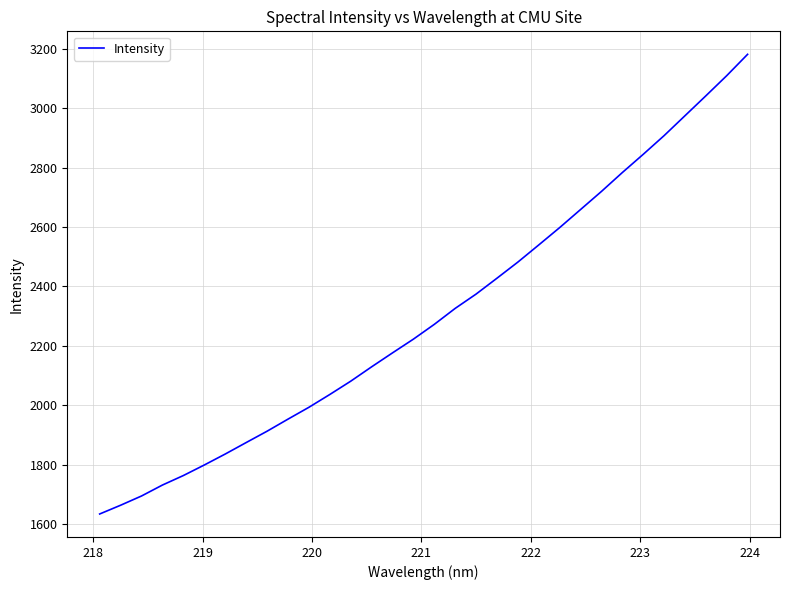

What is the greatest value displayed?

3182.1